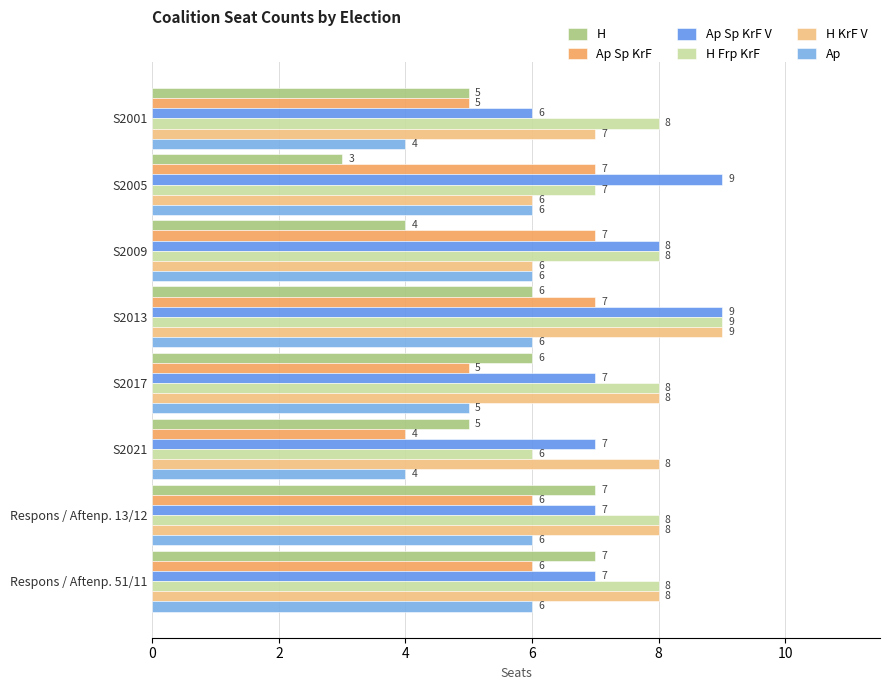

How many values in the H KrF V series are below 8?

3